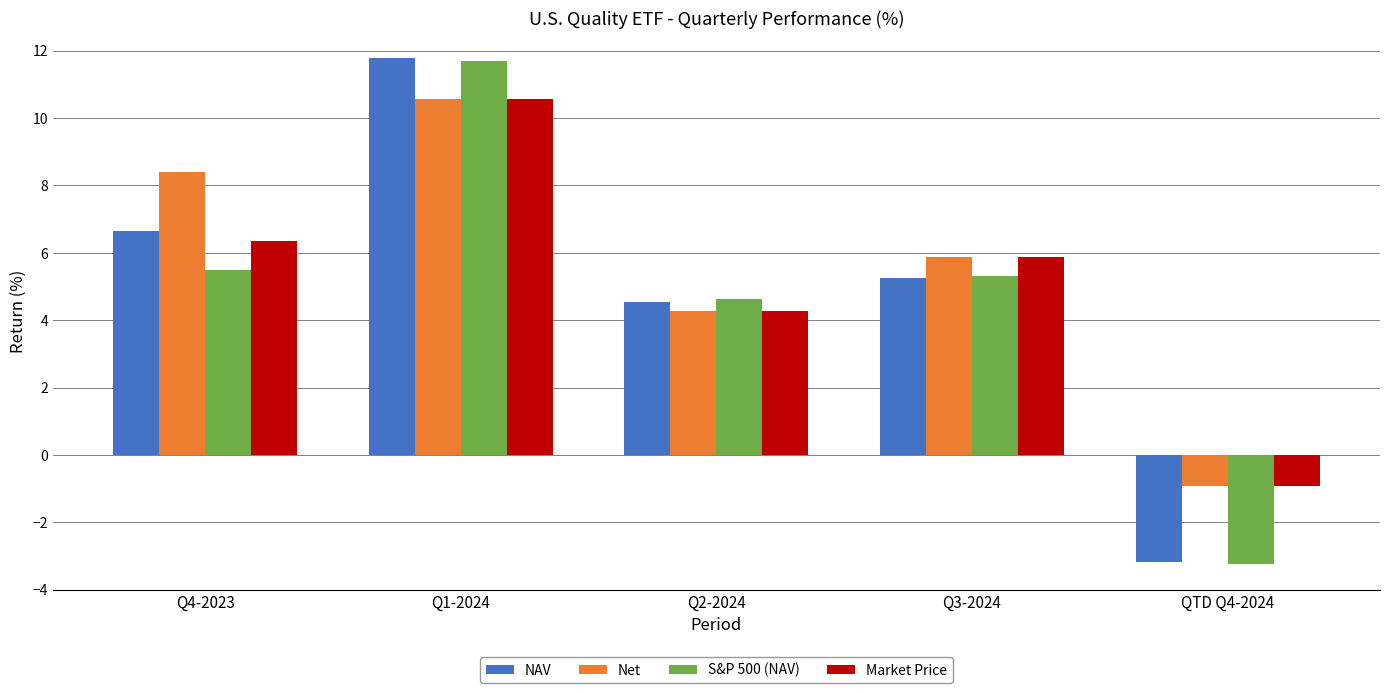

Reading left to right, extract all data points from this chart.

NAV: 6.7	11.8	4.5	5.3	-3.2
Net: 8.4	10.6	4.3	5.9	-0.9
S&P 500 (NAV): 5.5	11.7	4.6	5.3	-3.2
Market Price: 6.3	10.6	4.3	5.9	-0.9